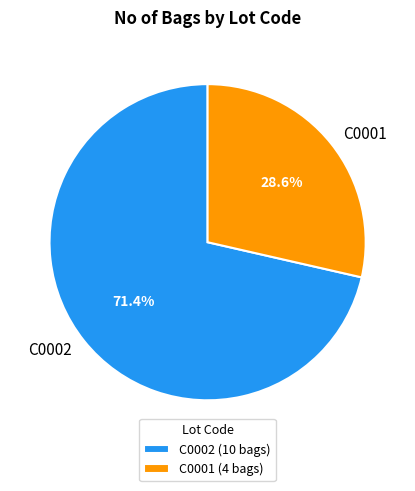

Combined, what portion of the pie is C0001 and C0002?

100.0%